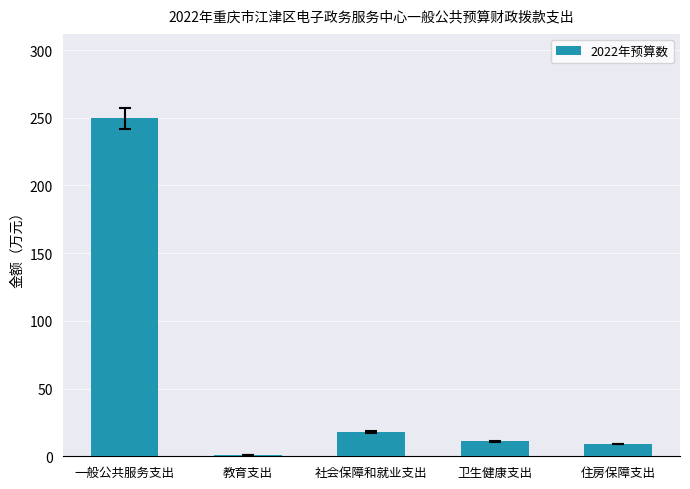

What position from the left is 一般公共服务支出?

1